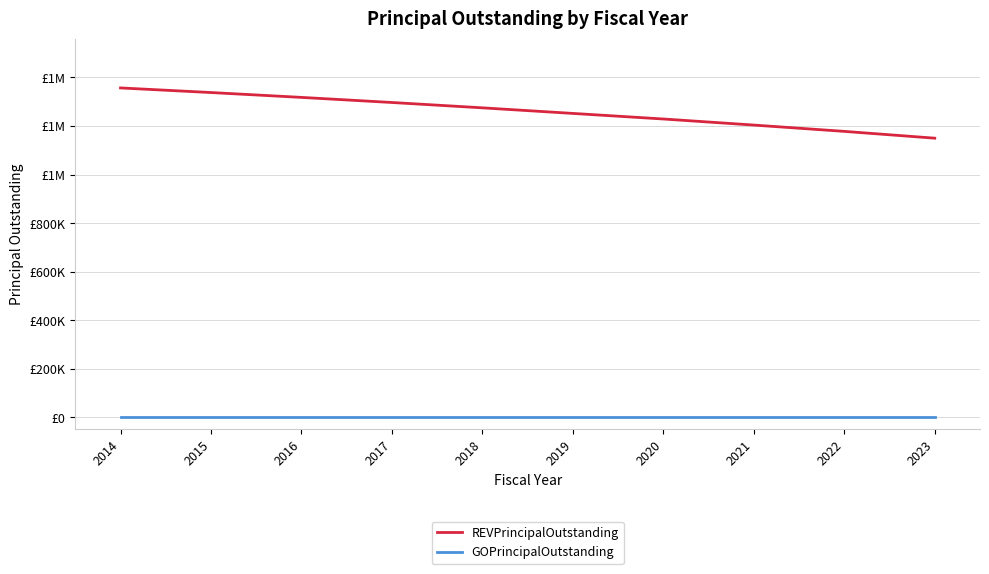

Is this an area chart (filled region under the line)?

No